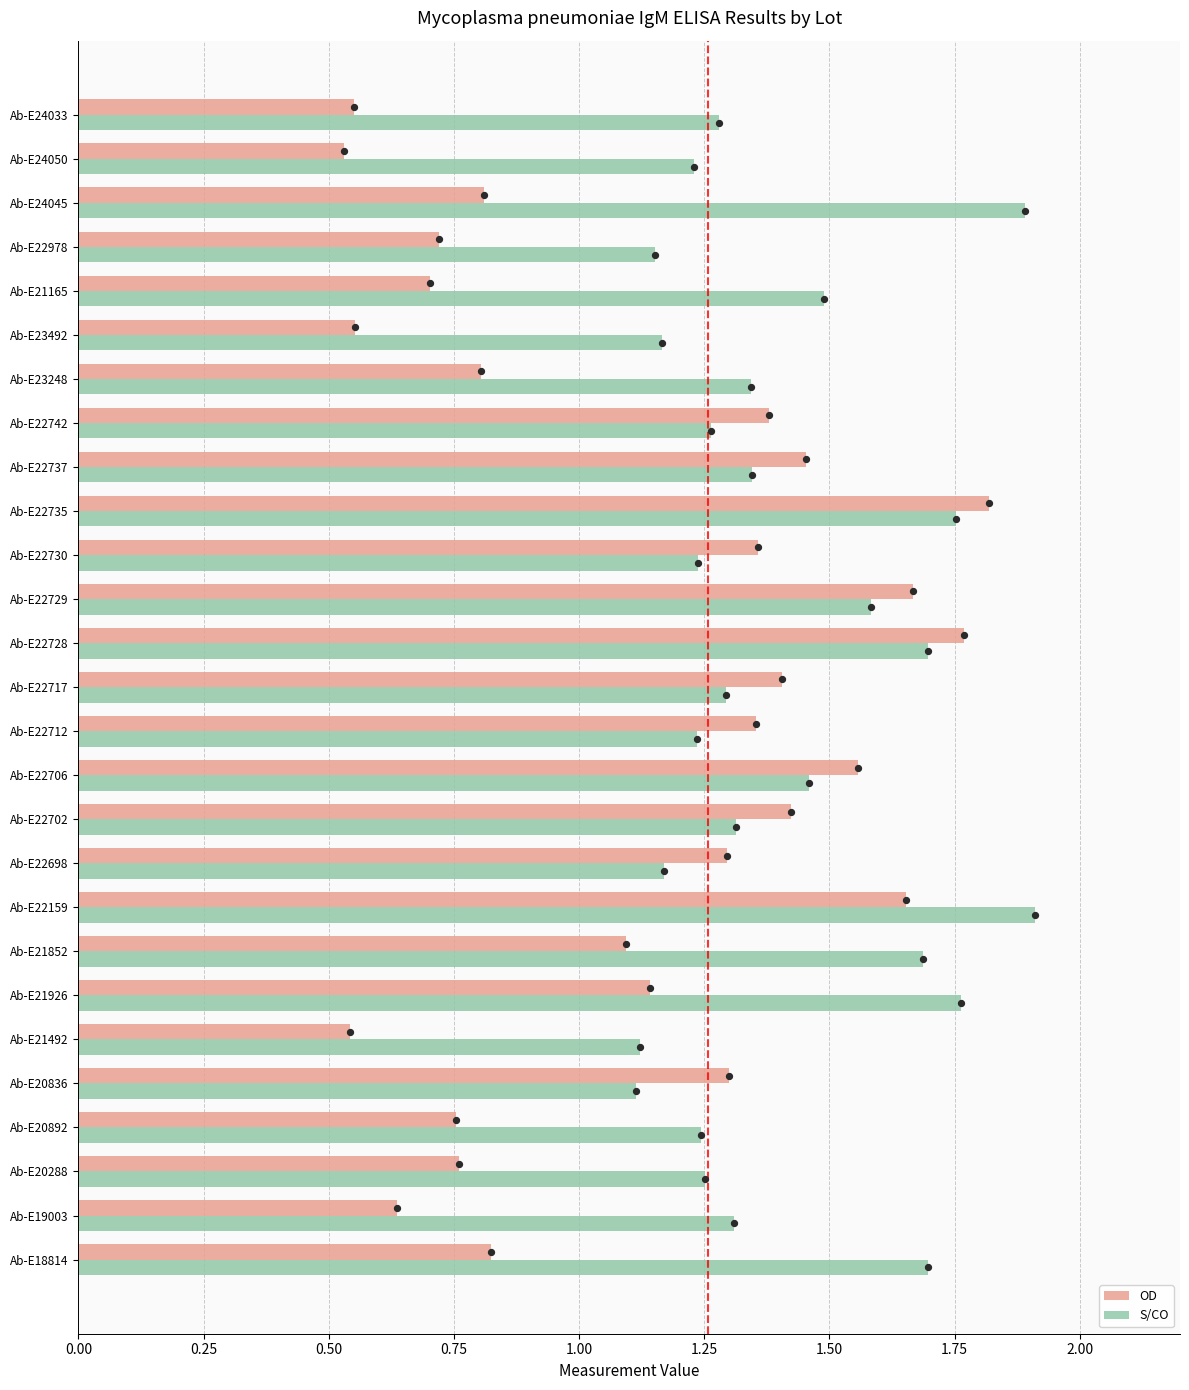

At how many categories does at least one series exceed 0?

27